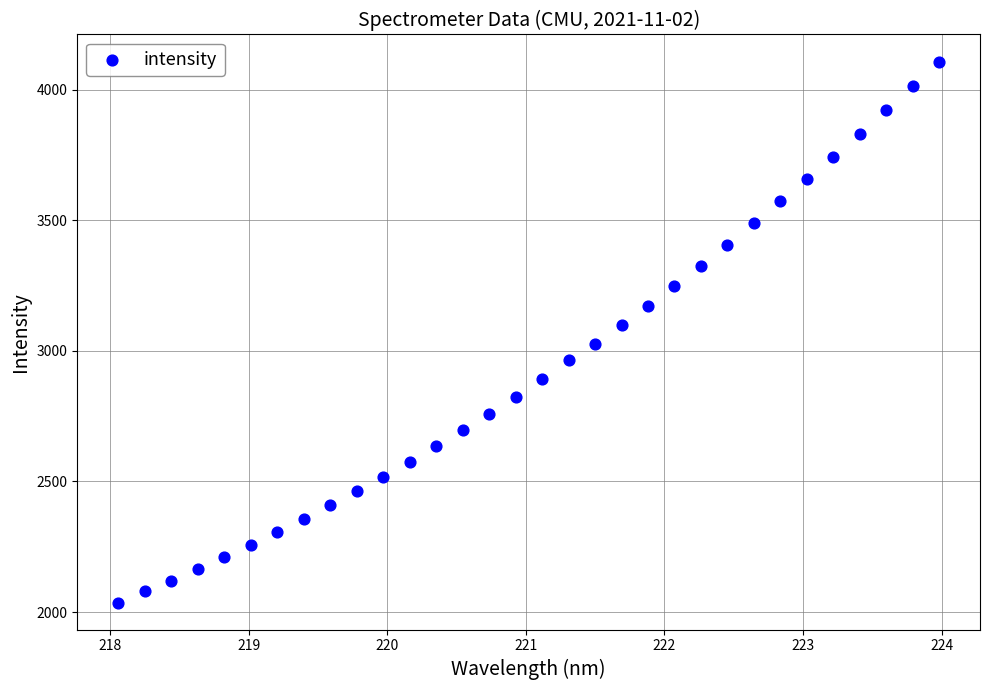

What is the range of Y values (max minus min)?

2071.6